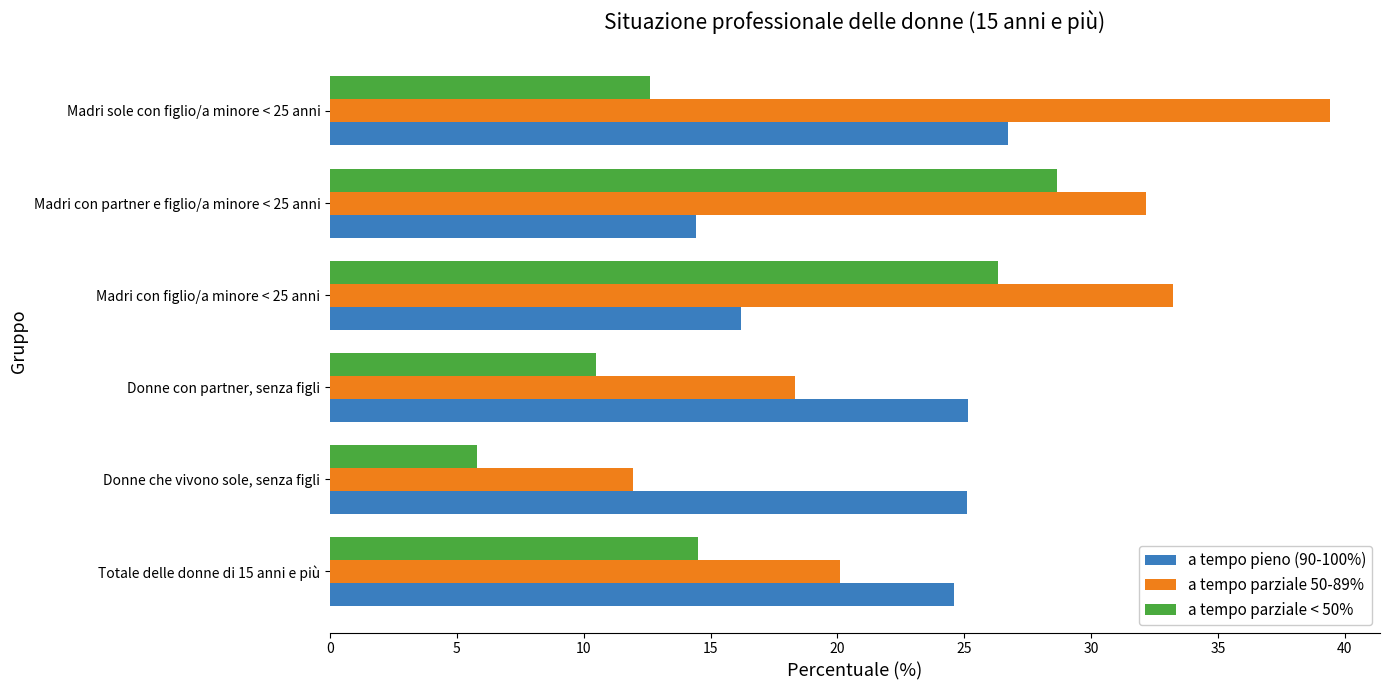

Which series has the largest range (max minus min)?

a tempo parziale 50-89%